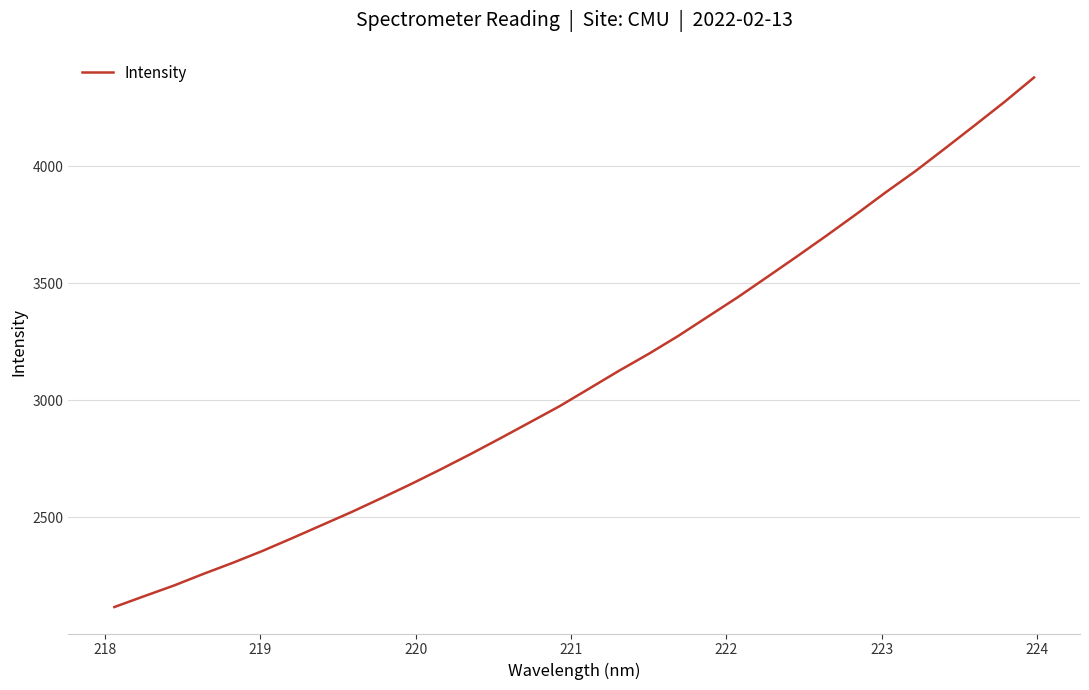

What is the maximum value shown in the chart?

4378.5